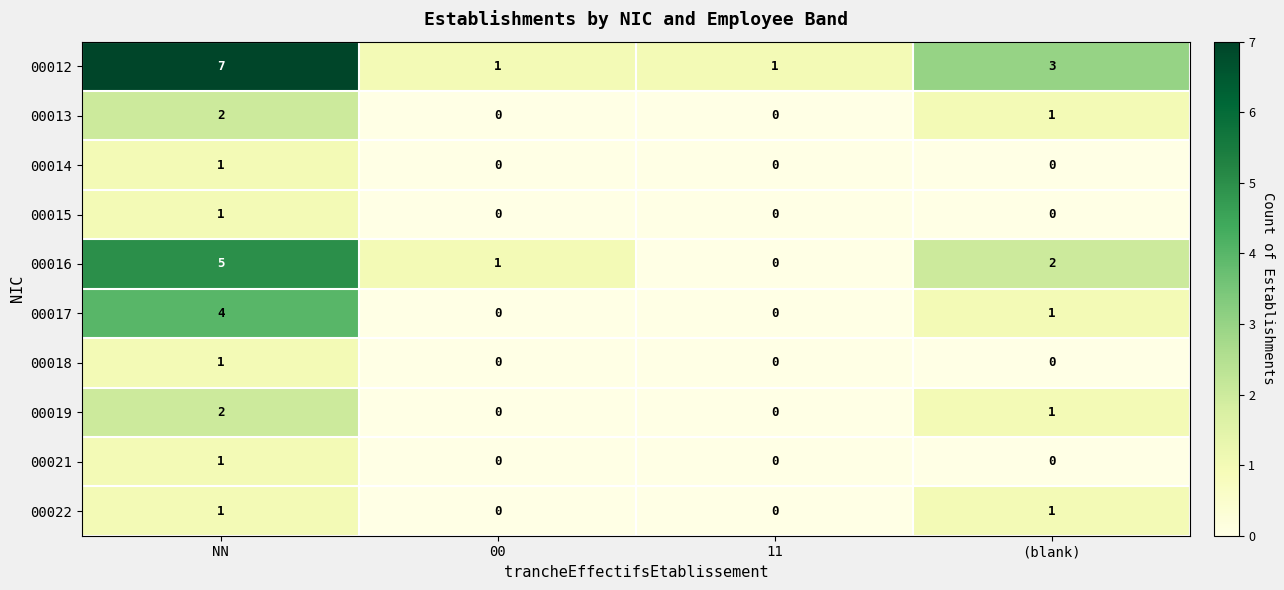

True or false: 00017 has a value of 4 at NN.

True